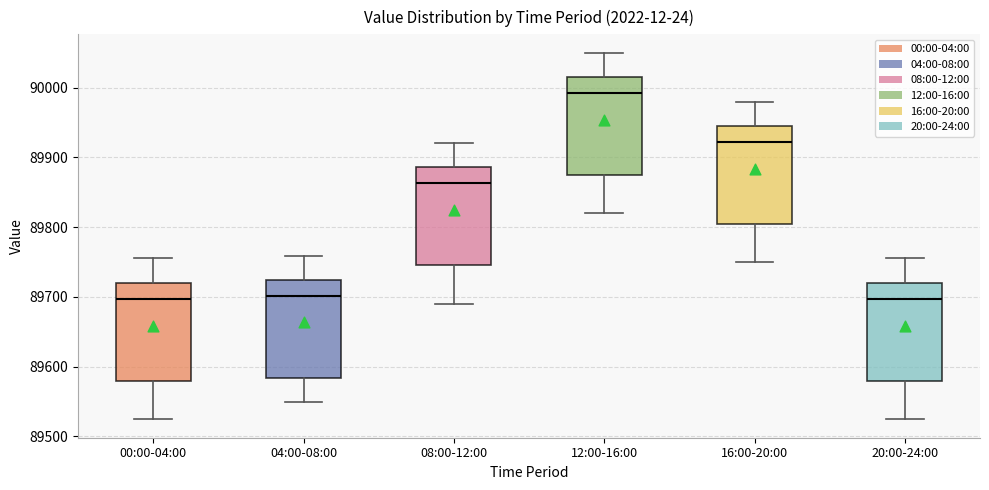

Reading left to right, transcribe this box plot: for each box, give where its median line is, the range the box spans, and where its two whiskers end, as read against the y-axis. The values are not printed on the chart, so give them approximately, as read against the axis.

00:00-04:00: median 89700, box 89580 to 89720, whiskers 89520 to 89760
04:00-08:00: median 89700, box 89580 to 89720, whiskers 89550 to 89760
08:00-12:00: median 89860, box 89750 to 89890, whiskers 89690 to 89920
12:00-16:00: median 89990, box 89870 to 90020, whiskers 89820 to 90050
16:00-20:00: median 89920, box 89800 to 89950, whiskers 89750 to 89980
20:00-24:00: median 89700, box 89580 to 89720, whiskers 89520 to 89760